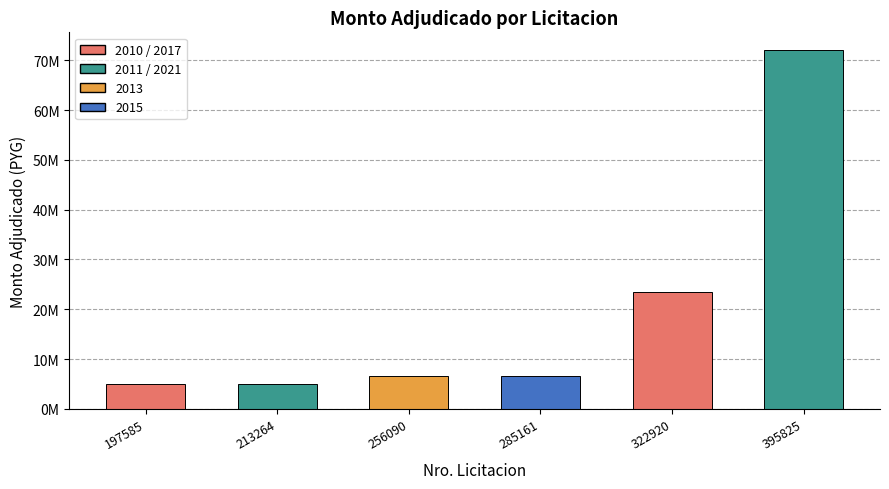

Are the bars horizontal?

No